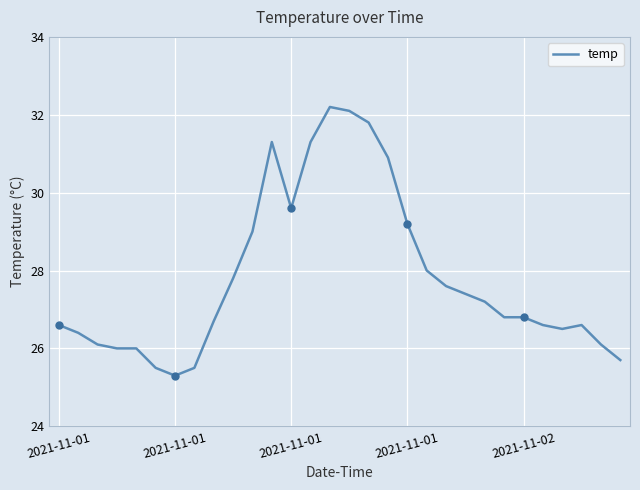

What is the difference between the maximum and minimum values?

6.9